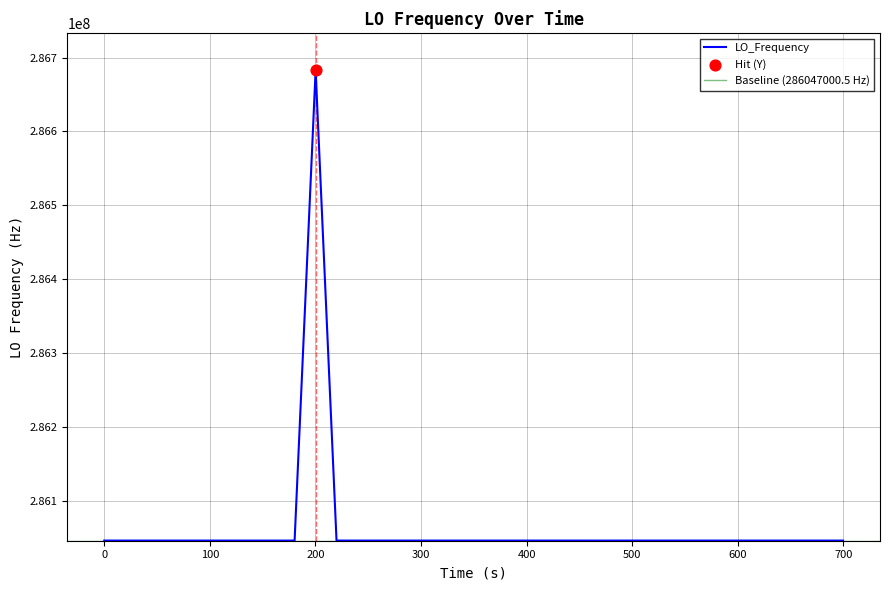

What is the maximum value for LO_Frequency?

286682706.7